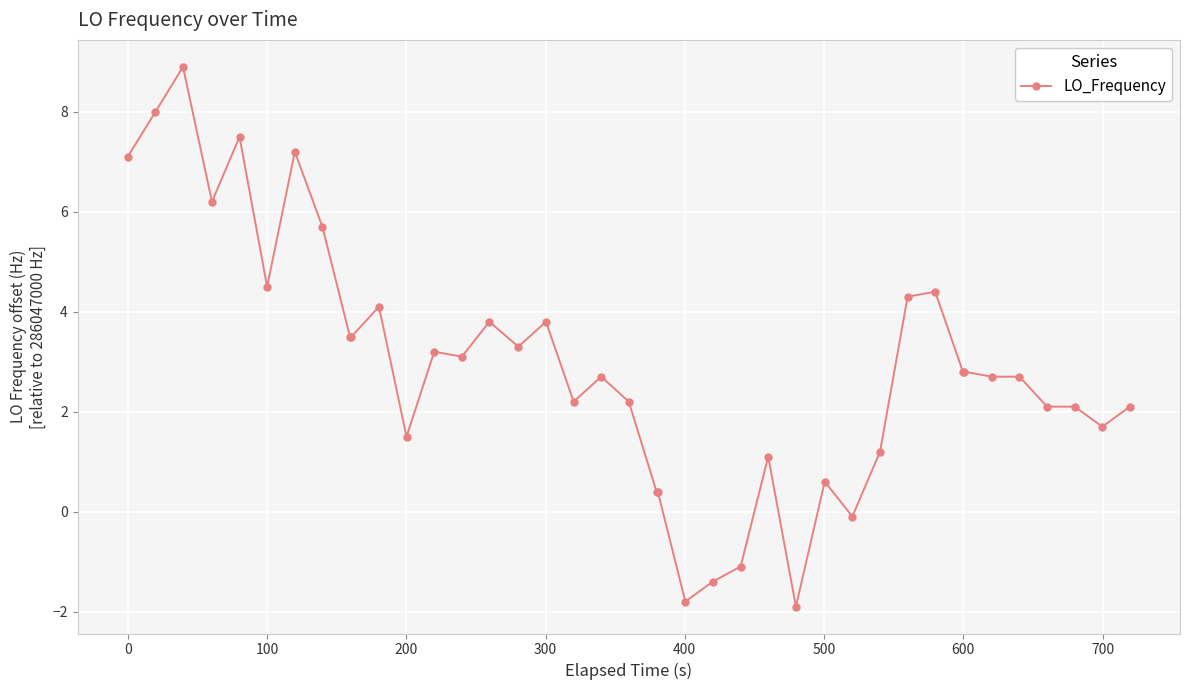

What is the sum of all values?

117.1